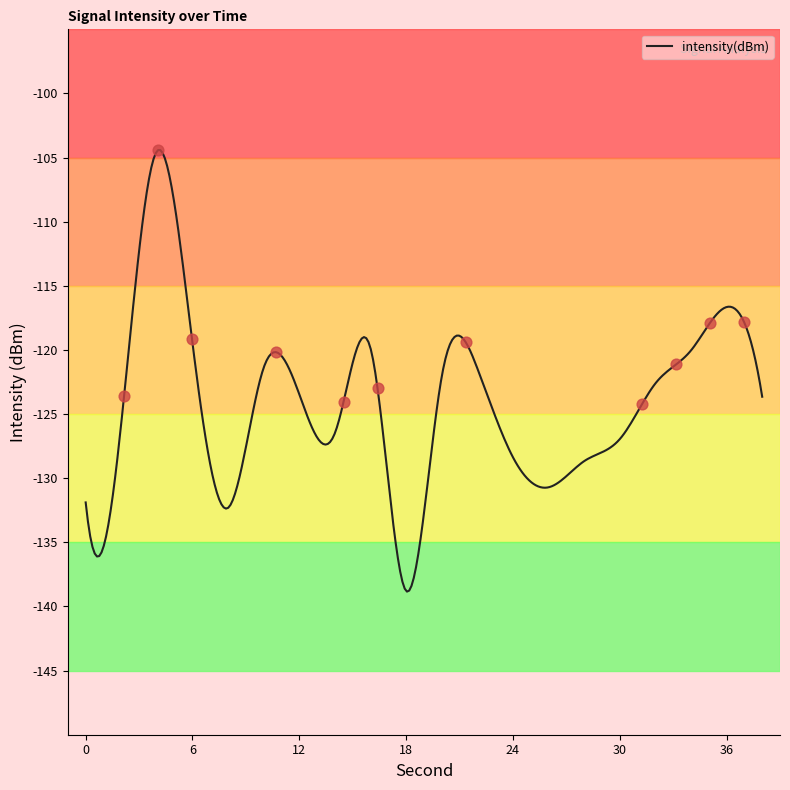

What is the maximum value shown in the chart?

-104.4